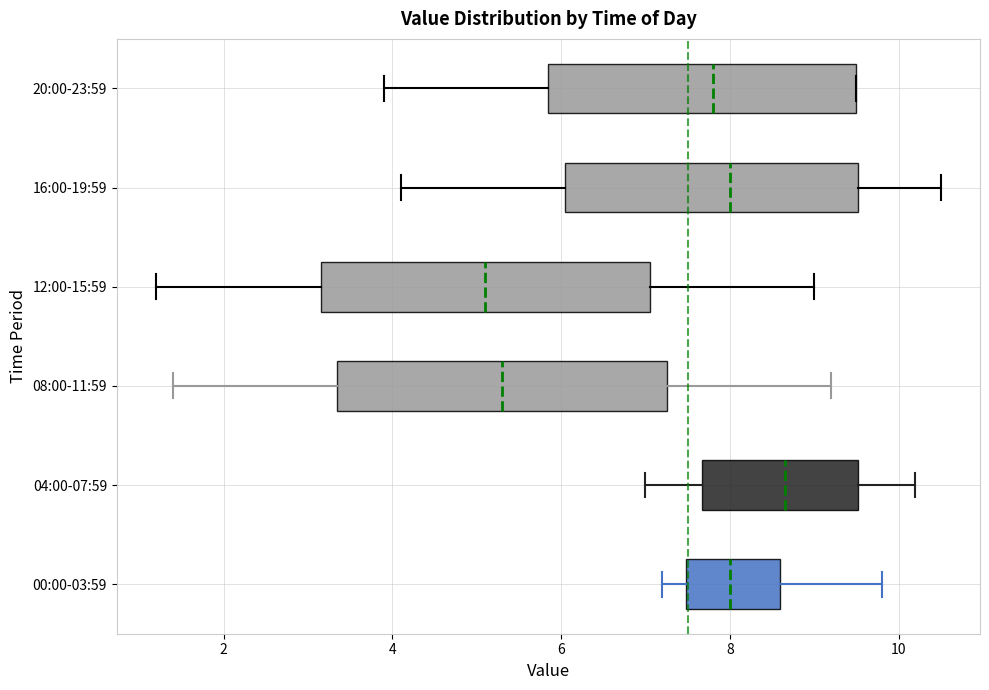

Where is the right edge of the box for 20:00-23:59 on the x-axis? The values are not printed on the chart, so give them approximately, as read against the axis.

9.6